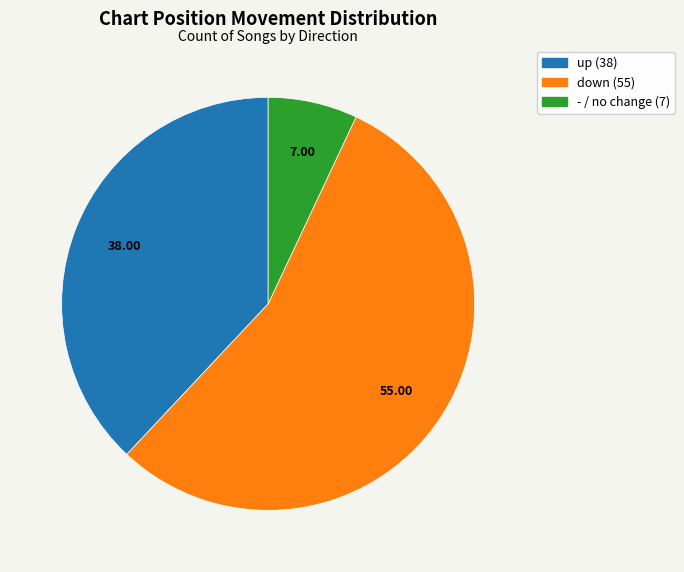

Which slice represents more than half of the pie?

down